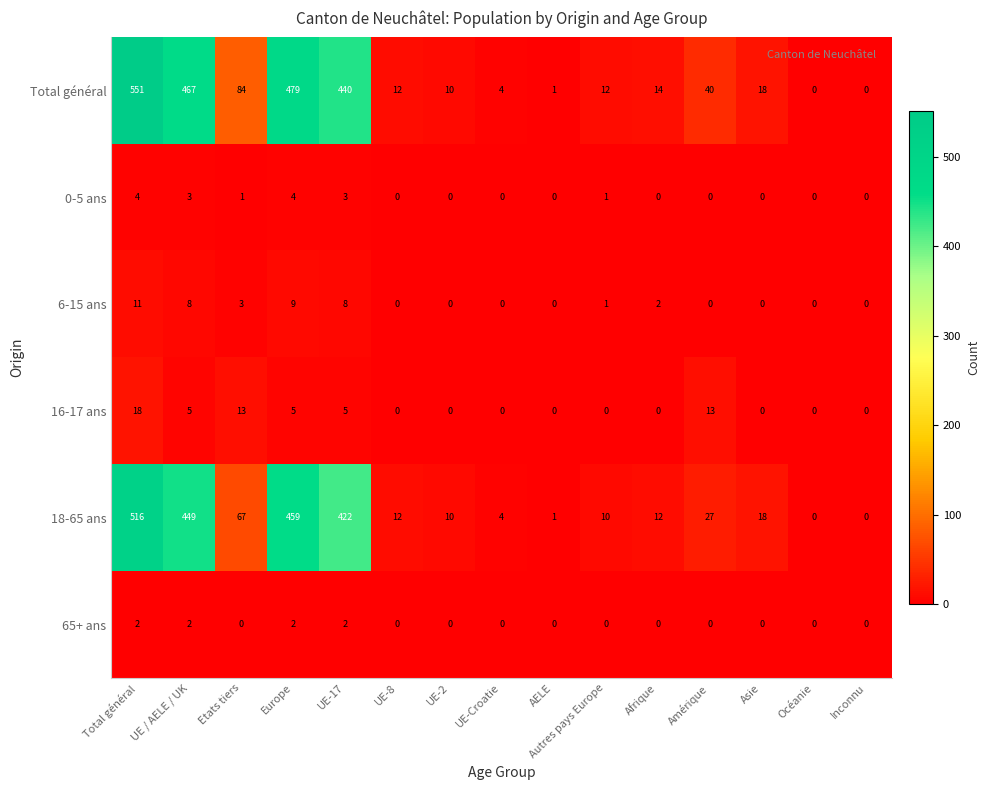

The 6-15 ans series shows 8 at UE-17. True or false?

True